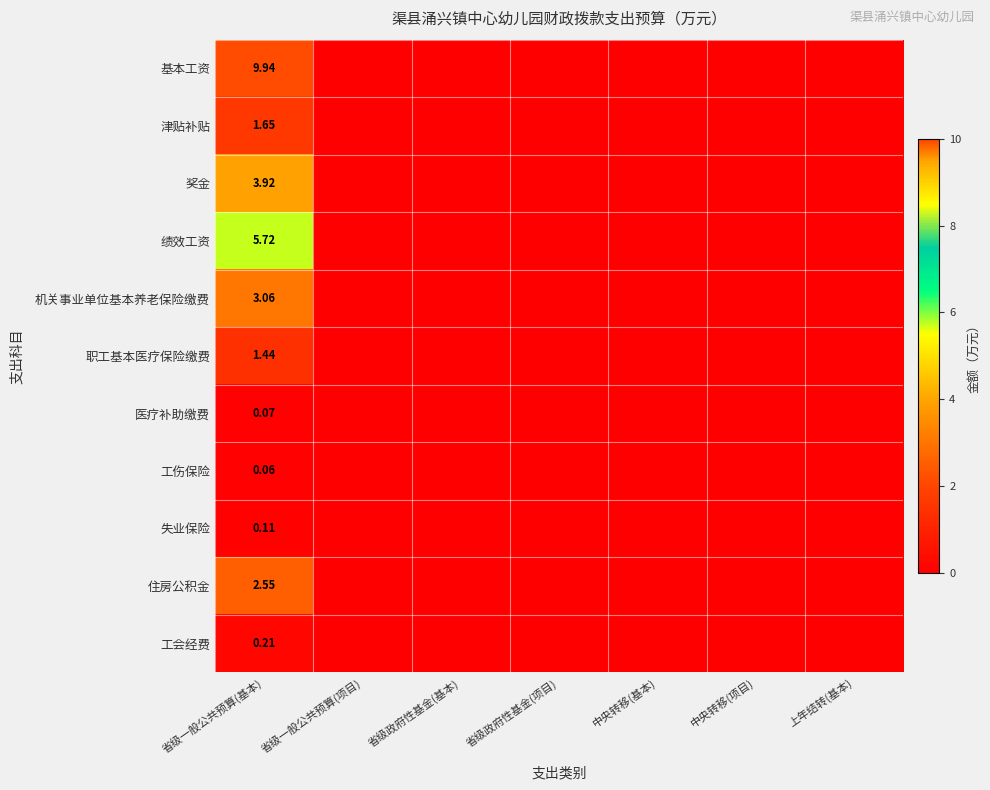

Count the 工伤保险 values in the range 0 to 1.

7